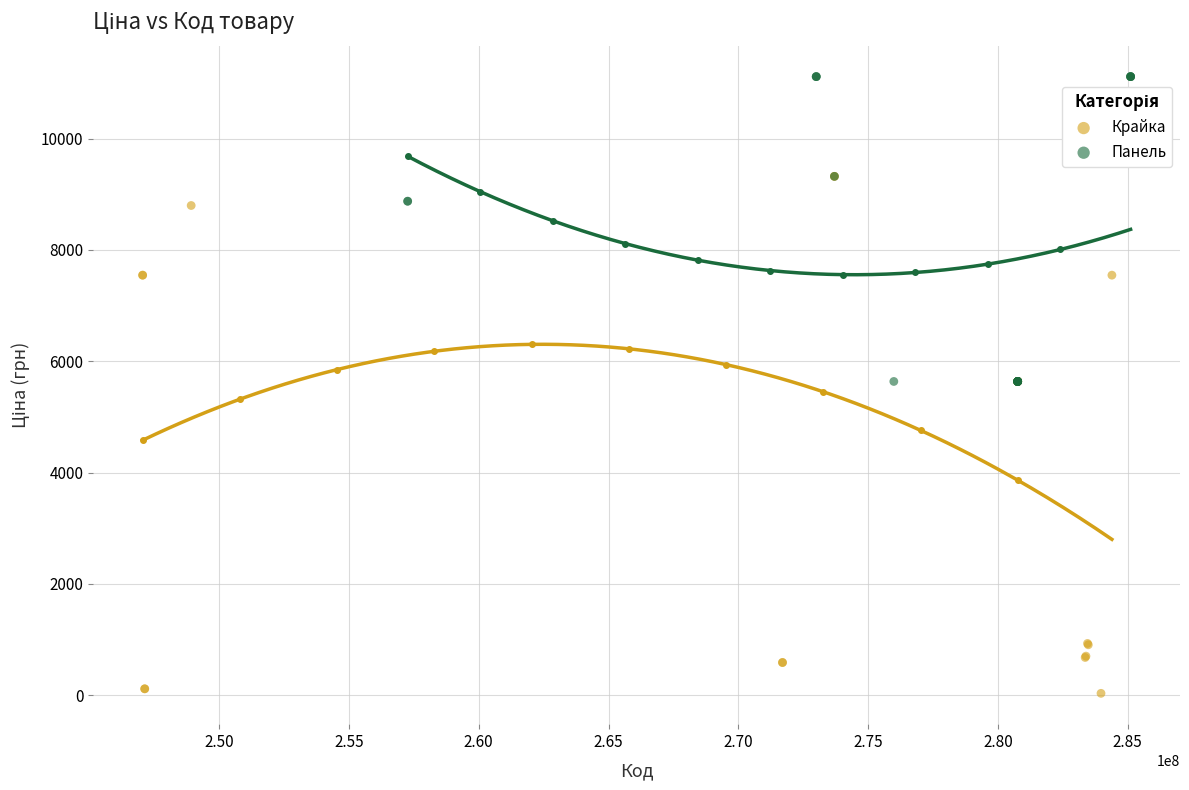

Which series has the widest spread of Y values?

Крайка